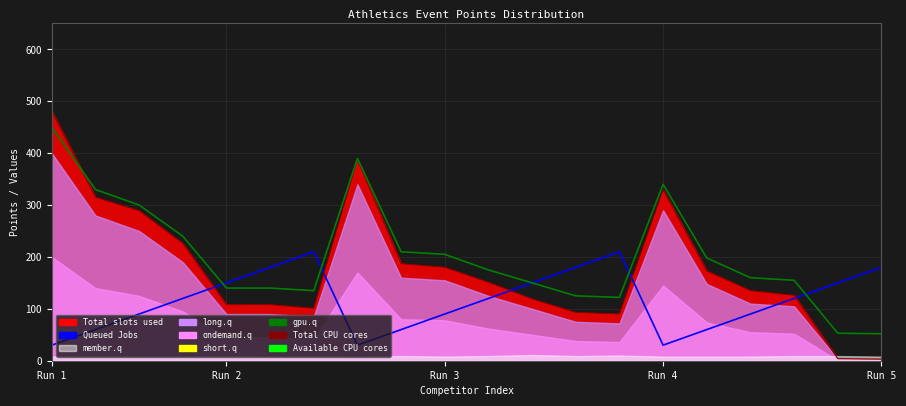

Reading left to right, transcribe all the data shown in this chart.

Queued Jobs: 30	60	90	120	150	180	210	30	60	90	120	150	180	210	30	60	90	120	150	180
Total CPU cores: 481	315	289	226	108	108	101	388	187	180	151	119	93	90	329	173	135	126	4	3
Available CPU cores: 450	330	300	240	140	140	135	390	210	205	175	150	125	122	340	198	160	155	53	52